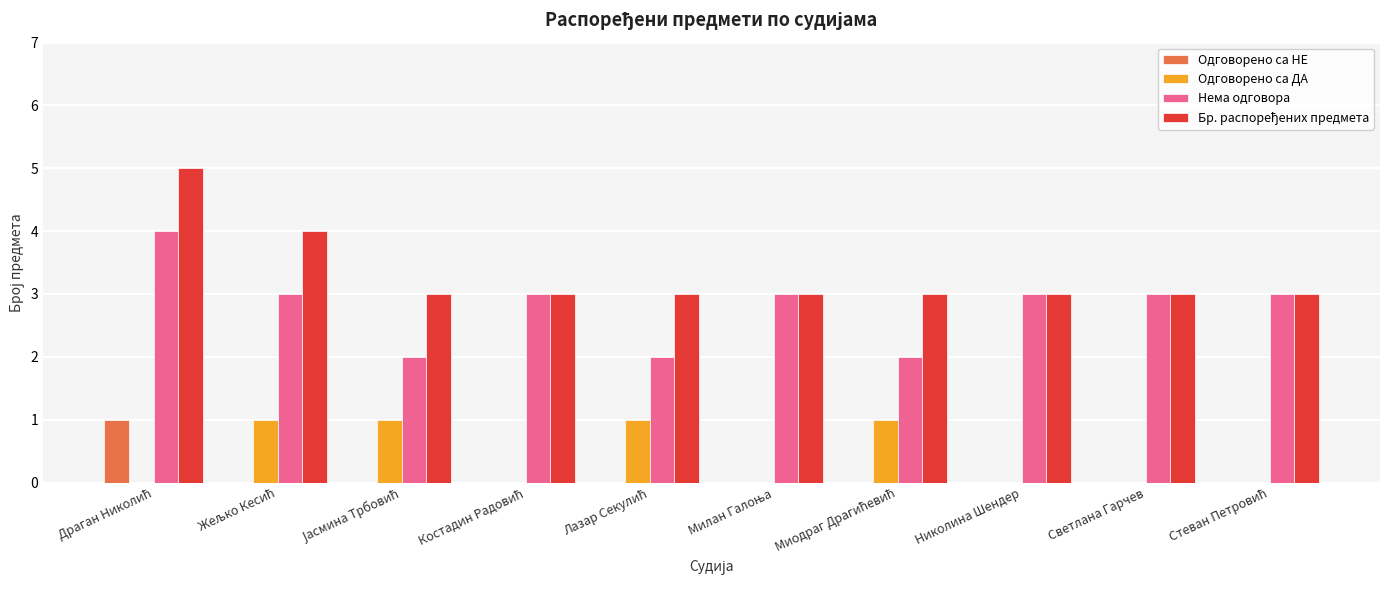

Is it true that Одговорено са НЕ equals -1 at Светлана Гарчев?

False